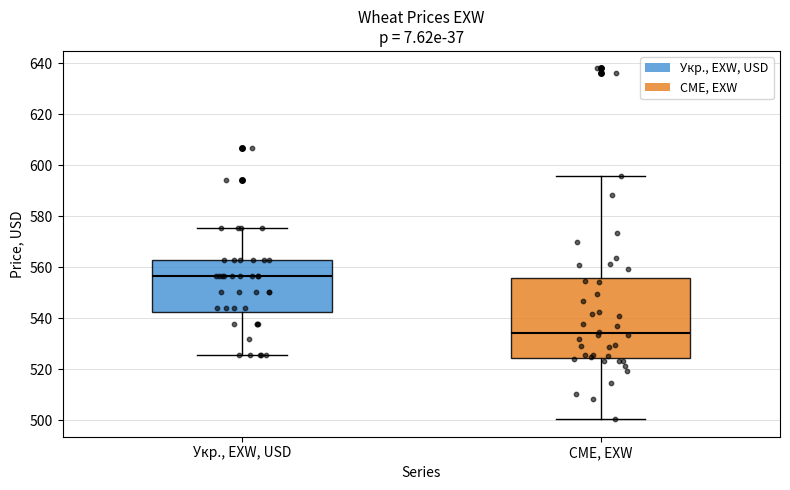

Comparing the boxes themselves (not the whiskers), which one is the tallest?

CME, EXW